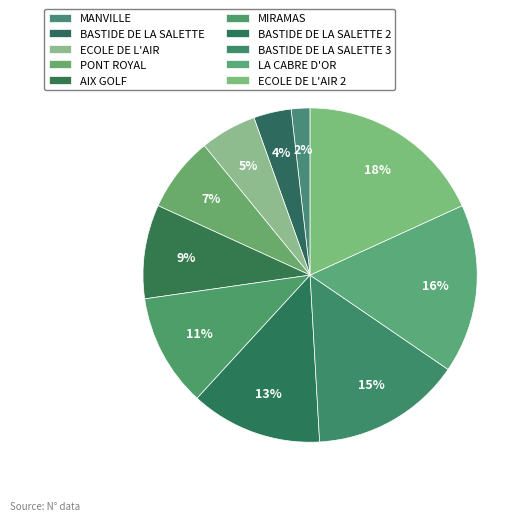

How many slices are in this pie chart?

10